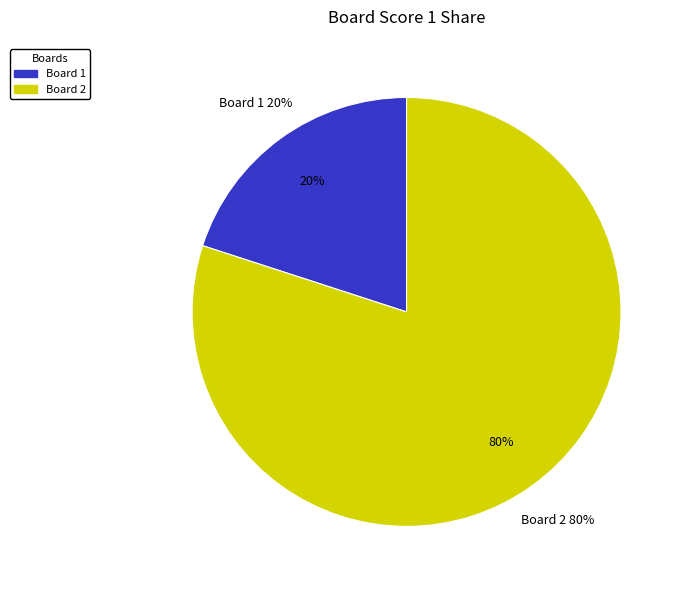

Is there a majority slice in this chart?

Yes